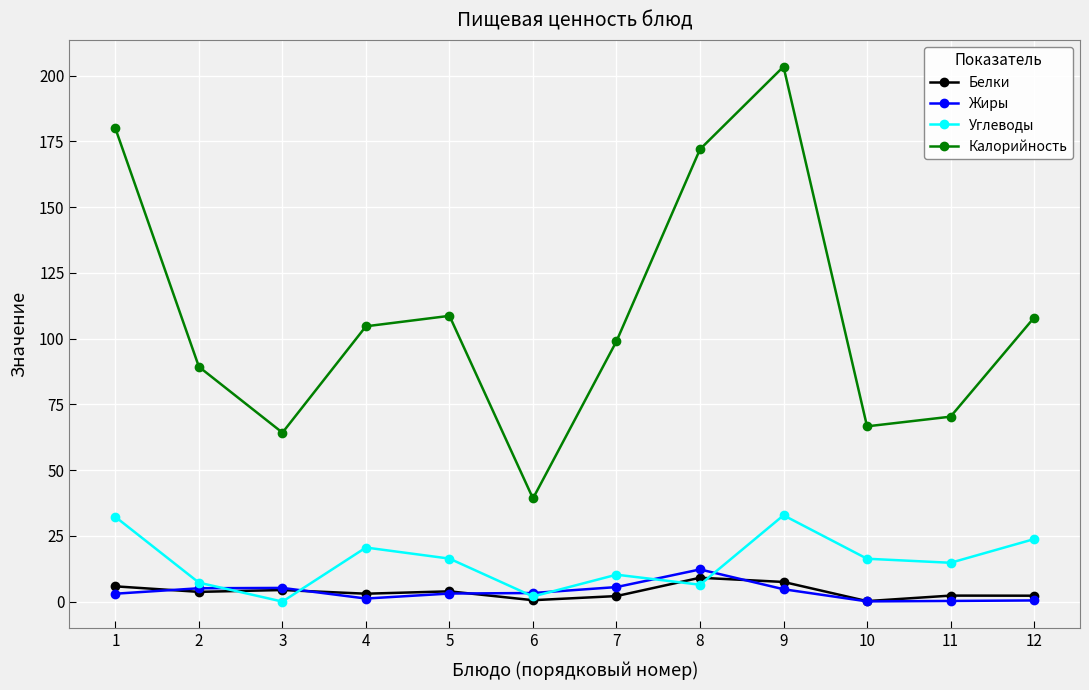

What is the difference between the second highest and second lowest values in the Белки series?

6.9